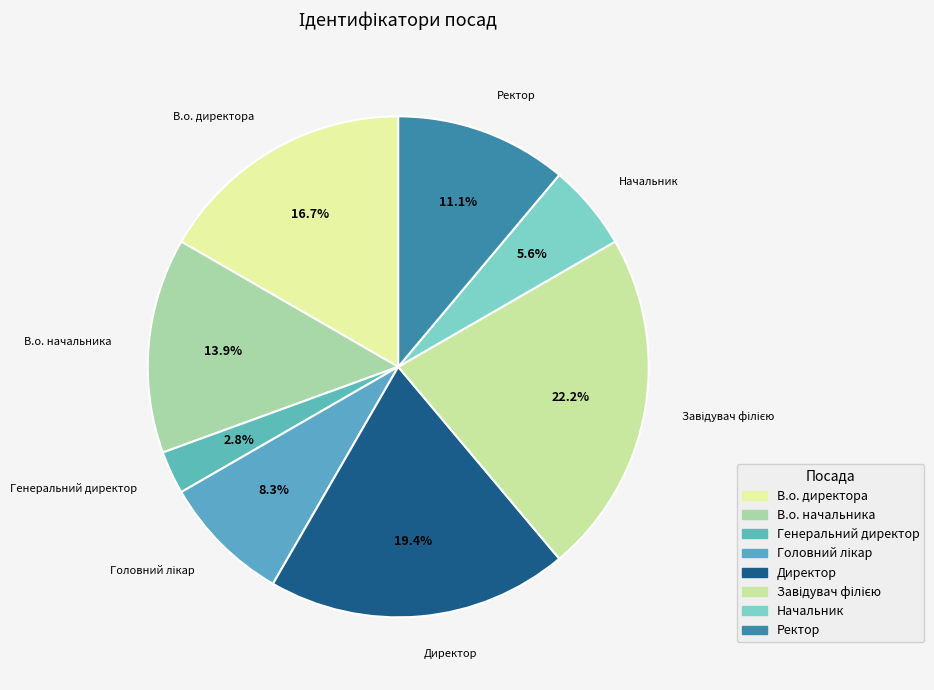

How many slices are in this pie chart?

8